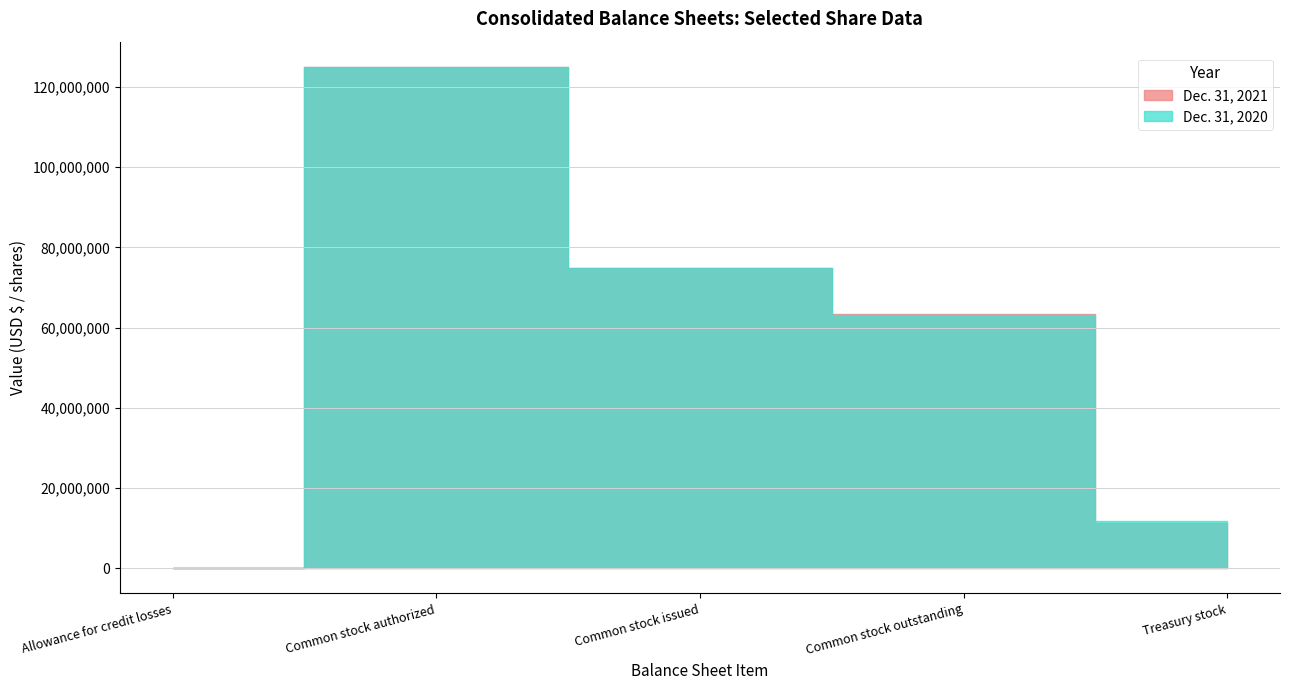

How many data points does each series have?

5